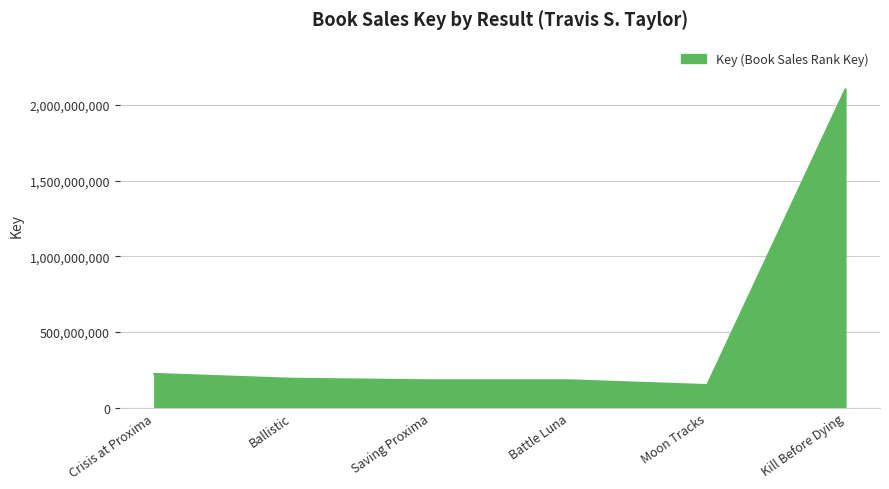

Does the chart have visible grid lines?

Yes